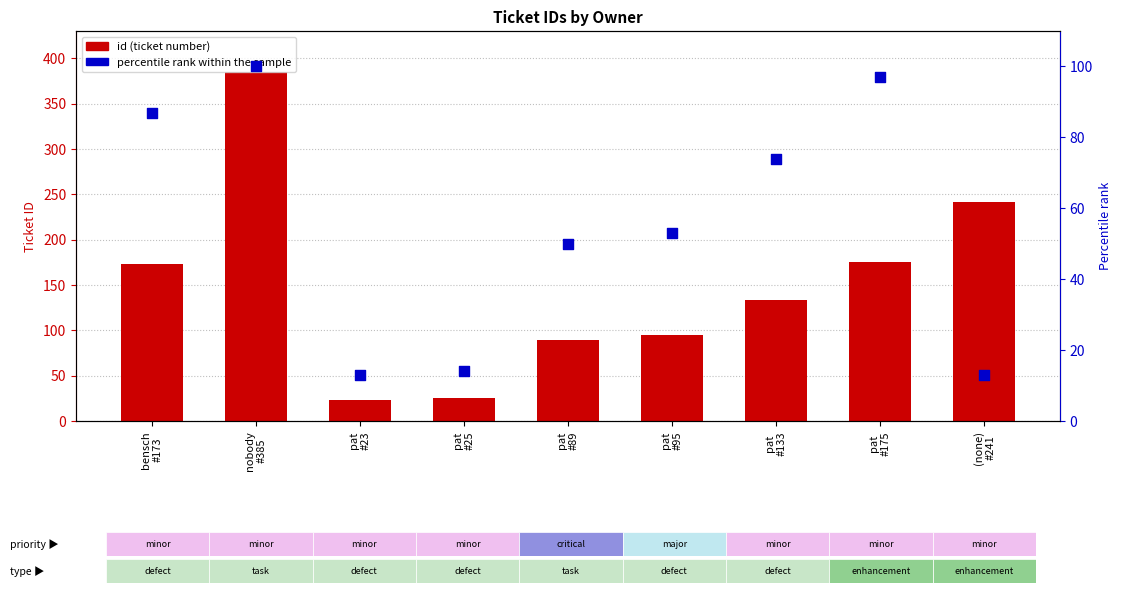

What is the total value across all series at bensch
#173?

260